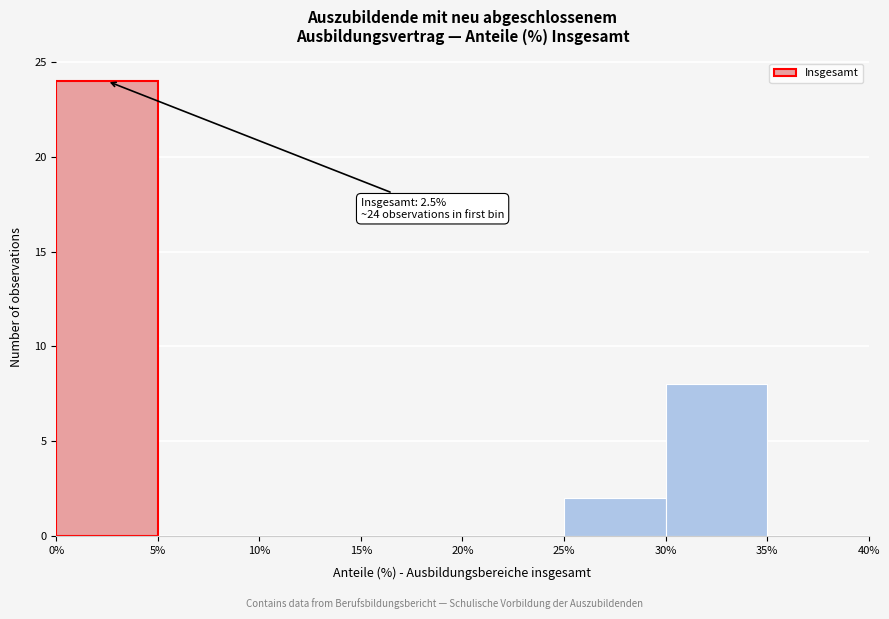

Over which range of the x-axis is the bar tallest?

0% to 5%